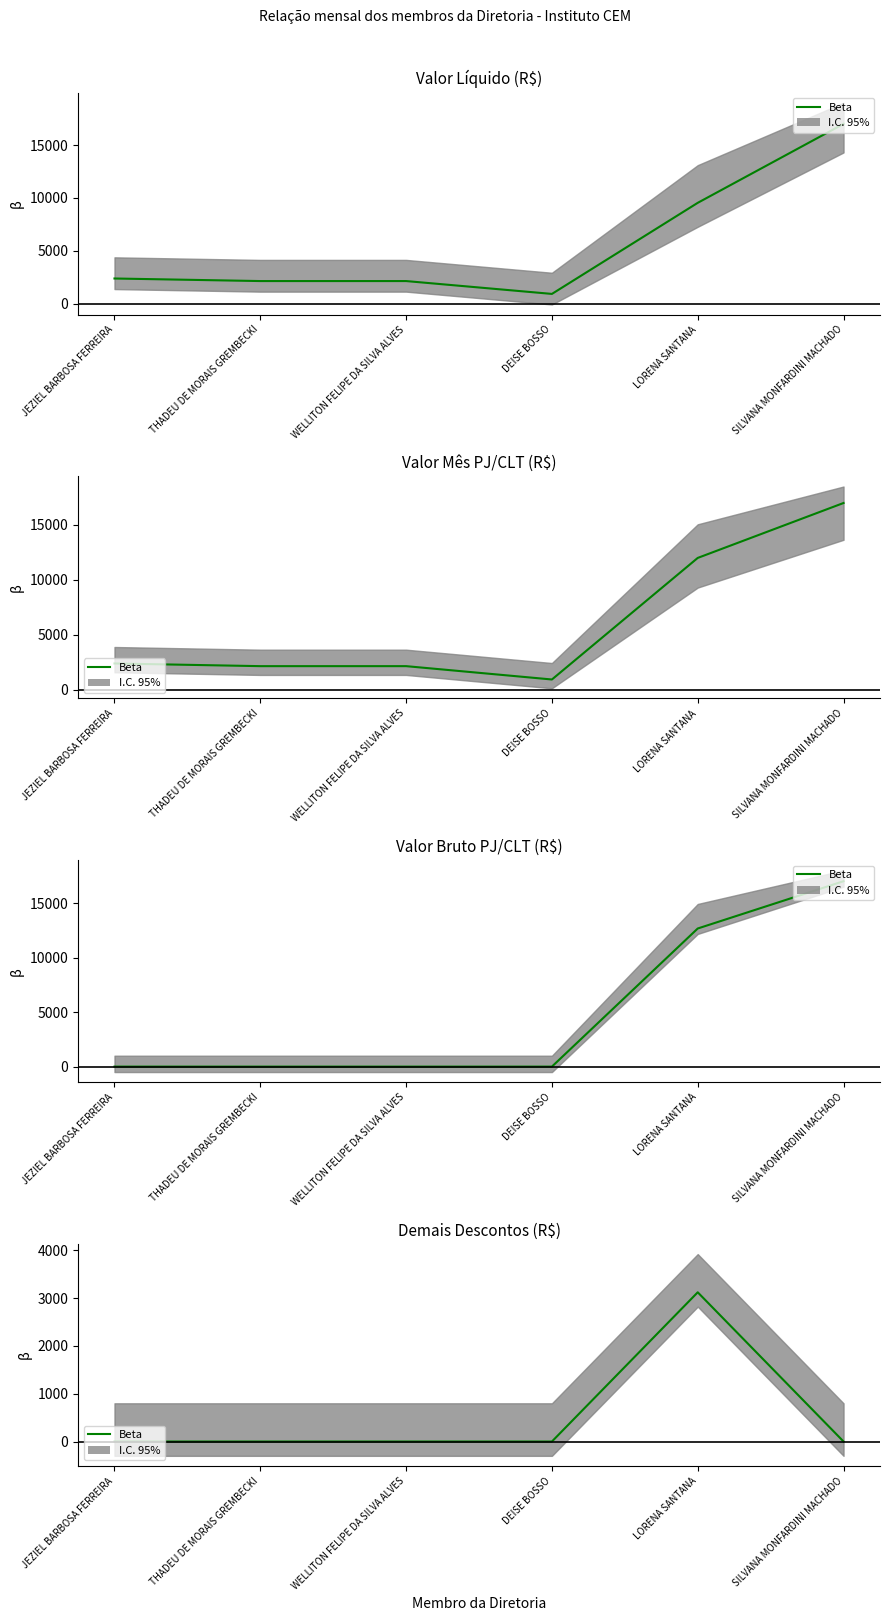

What is the difference between the values at LORENA SANTANA and JEZIEL BARBOSA FERREIRA?

3123.5